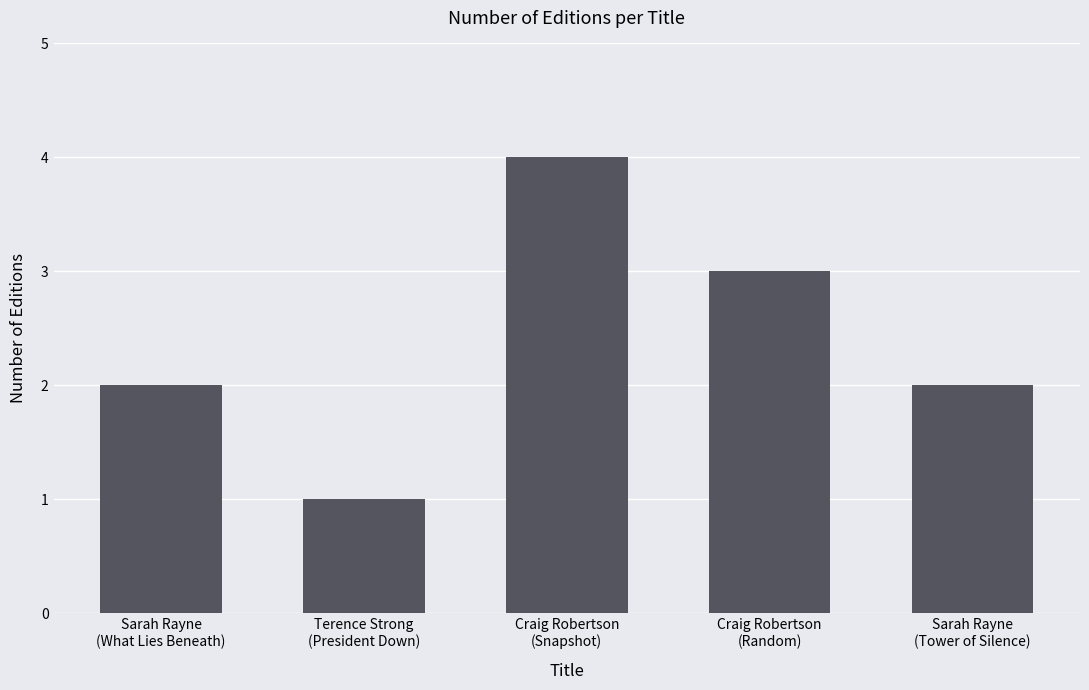

What value does the data have at Sarah Rayne
(Tower of Silence)?

2